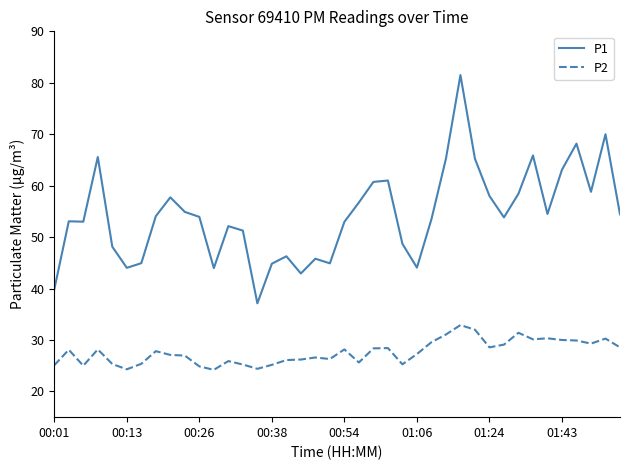

What are all the series names shown in the legend?

P1, P2